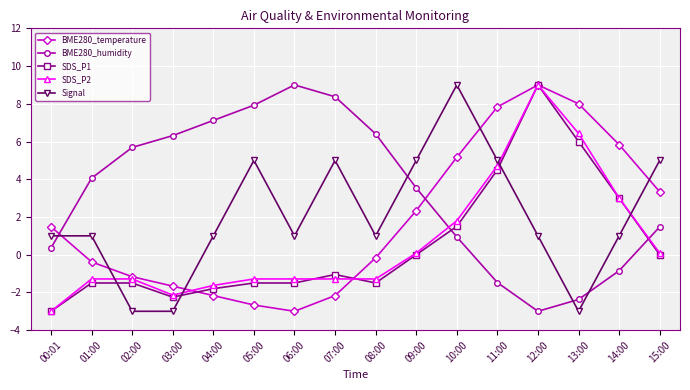

What is the maximum value for SDS_P1?

9.0